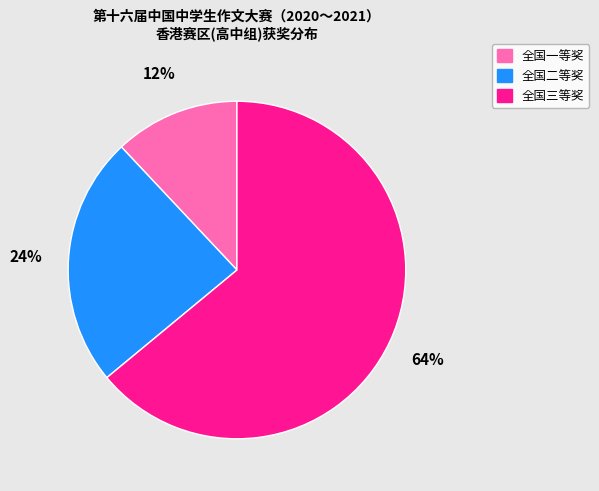

Is it true that 全国一等奖 is 22% of the pie?

False